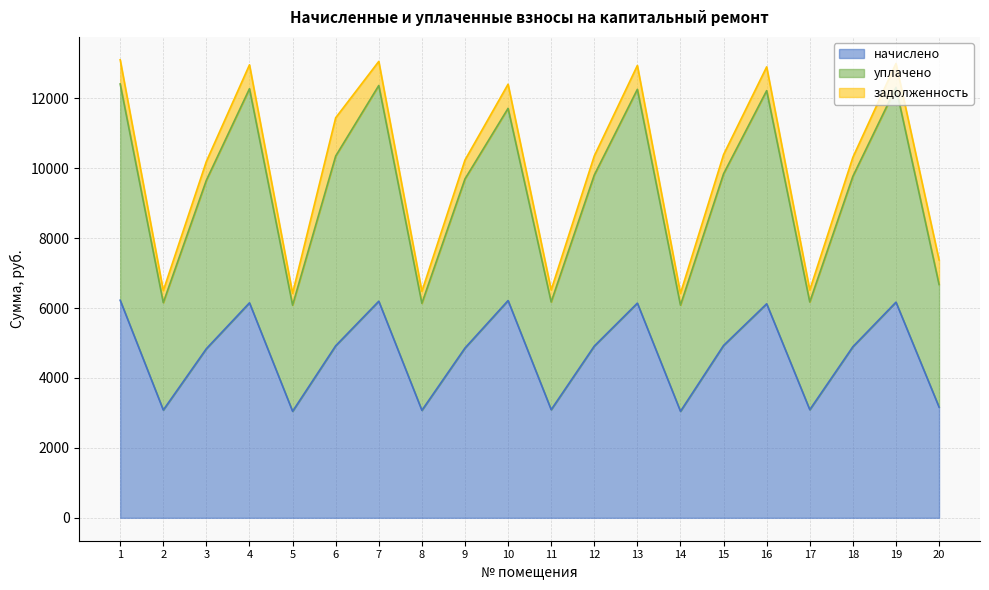

How many data points does each series have?

20